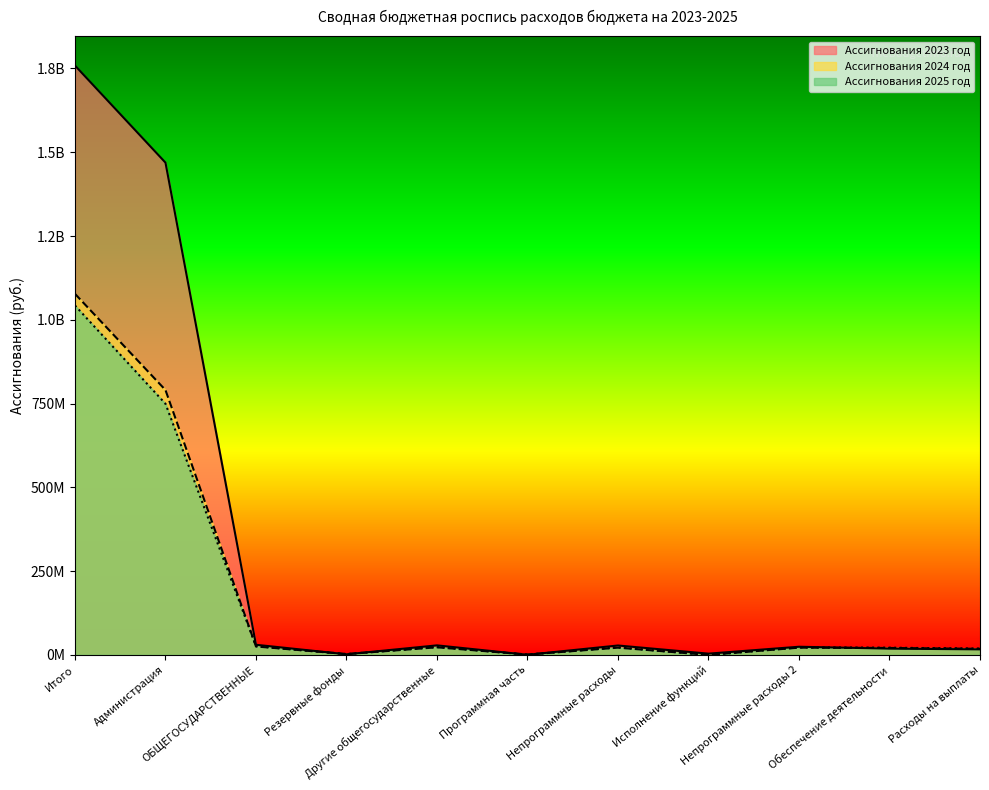

How many series are shown in this chart?

3